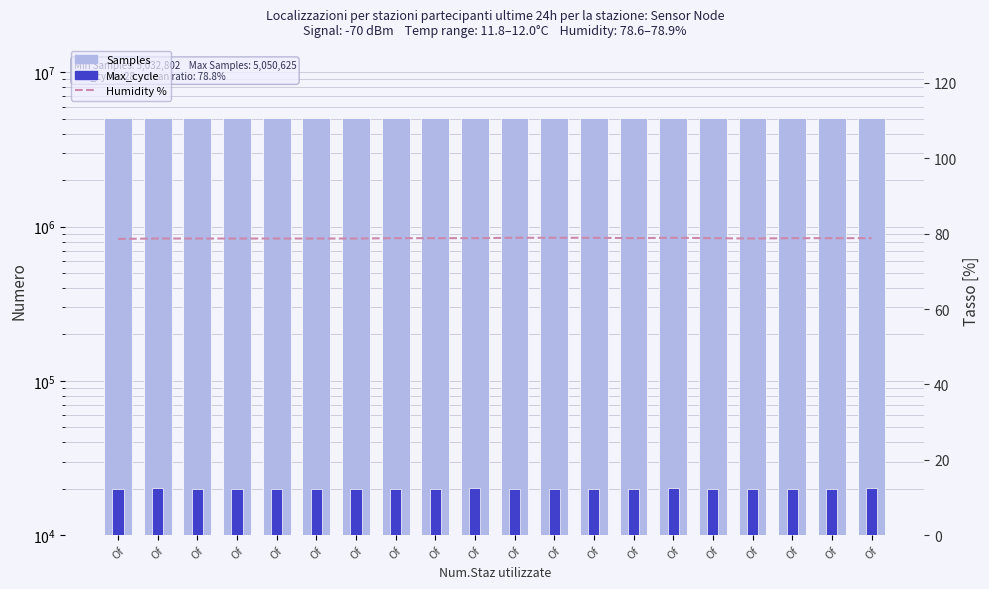

Reading right to left, transcribe all the data shown in this chart.

Samples: 5049717.0	5048974.0	5049983.0	5049951.0	5050033.0	5049953.0	5049977.0	5050000.0	5050061.0	5050111.0	5050317.0	5050154.0	5050286.0	5050298.0	5050421.0	5032802.0	5050462.0	5032850.0	5050584.0	5050625.0
Max_cycle: 20275.0	19909.0	19909.0	19913.0	19913.0	20388.0	19913.0	19913.0	19930.0	19992.0	20280.0	19941.0	20004.0	19917.0	19986.0	19913.0	19917.0	19913.0	20358.0	20007.0
Humidity %: 78.8	78.8	78.8	78.7	78.8	78.9	78.8	78.9	78.9	78.9	78.8	78.8	78.8	78.7	78.7	78.7	78.7	78.7	78.7	78.6